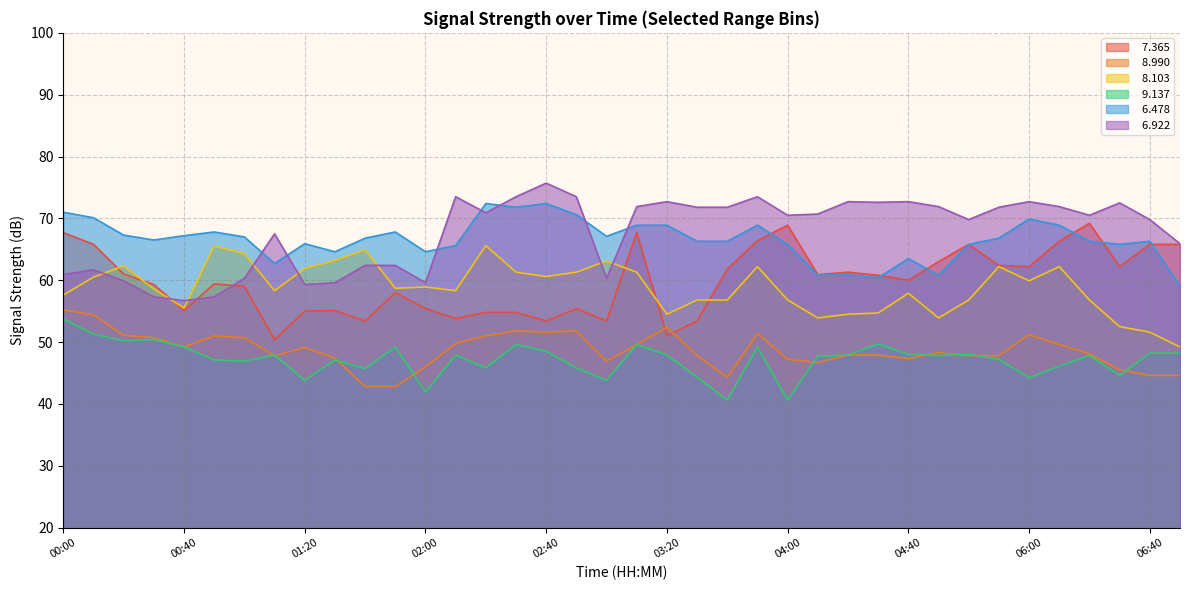

What is the spread (max minus min) of values at 03:30?

27.5